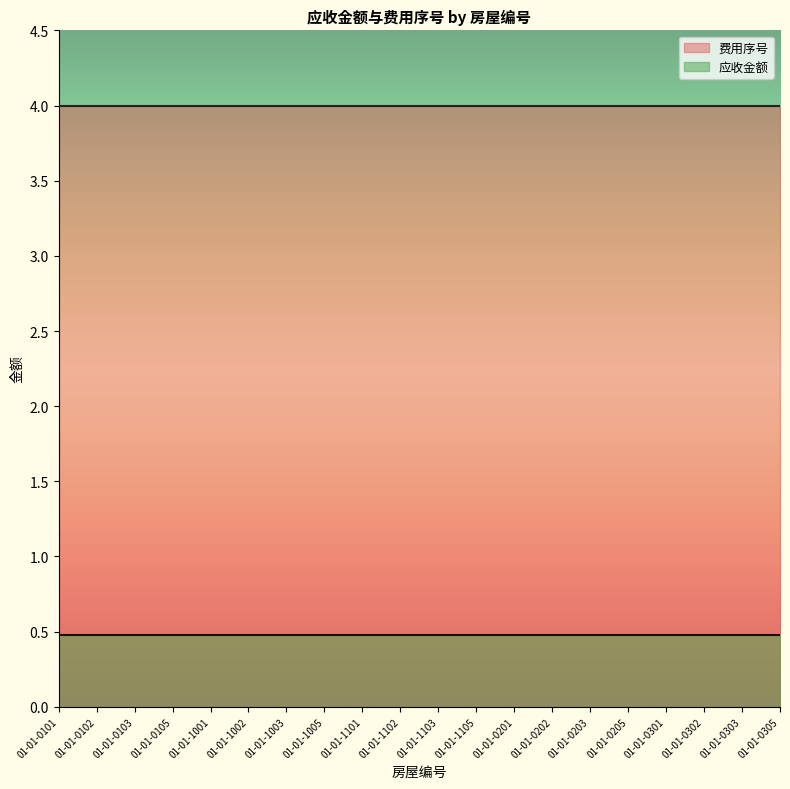

What is the label of the 19th point from the left?

01-01-0303